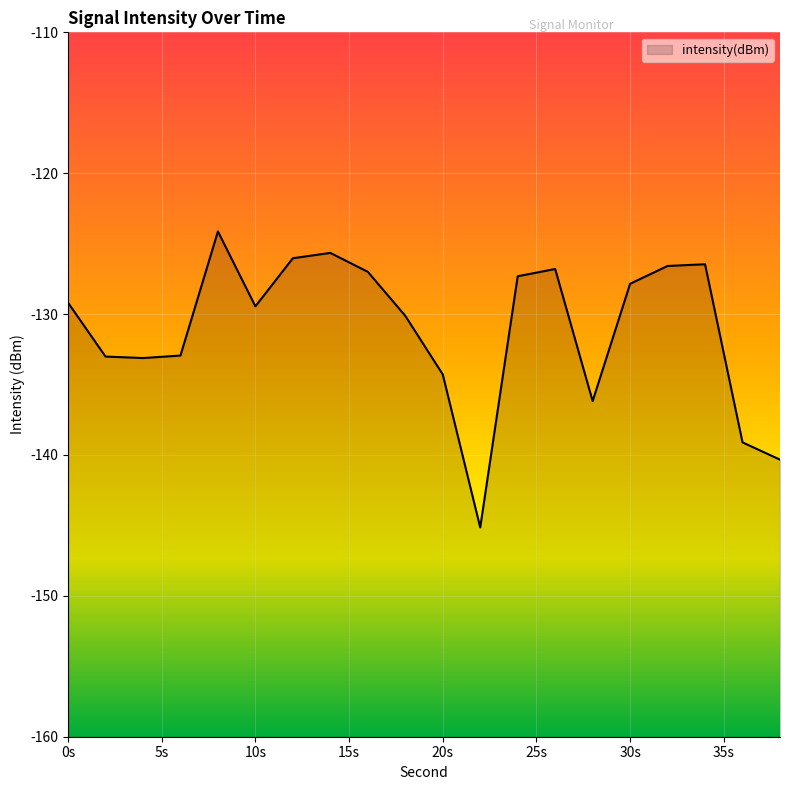

Read the value at 36.

-139.1